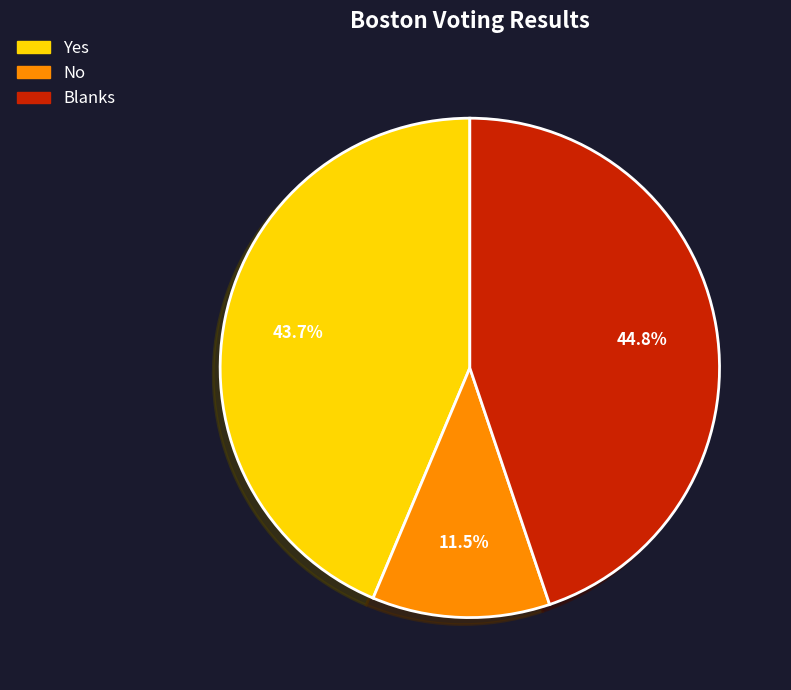

Is it true that Blanks is 45% of the pie?

True